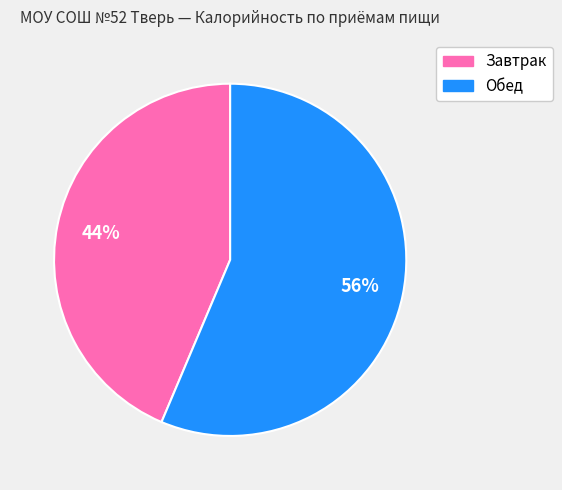

Combined, do Обед and Завтрак account for over 50%?

Yes